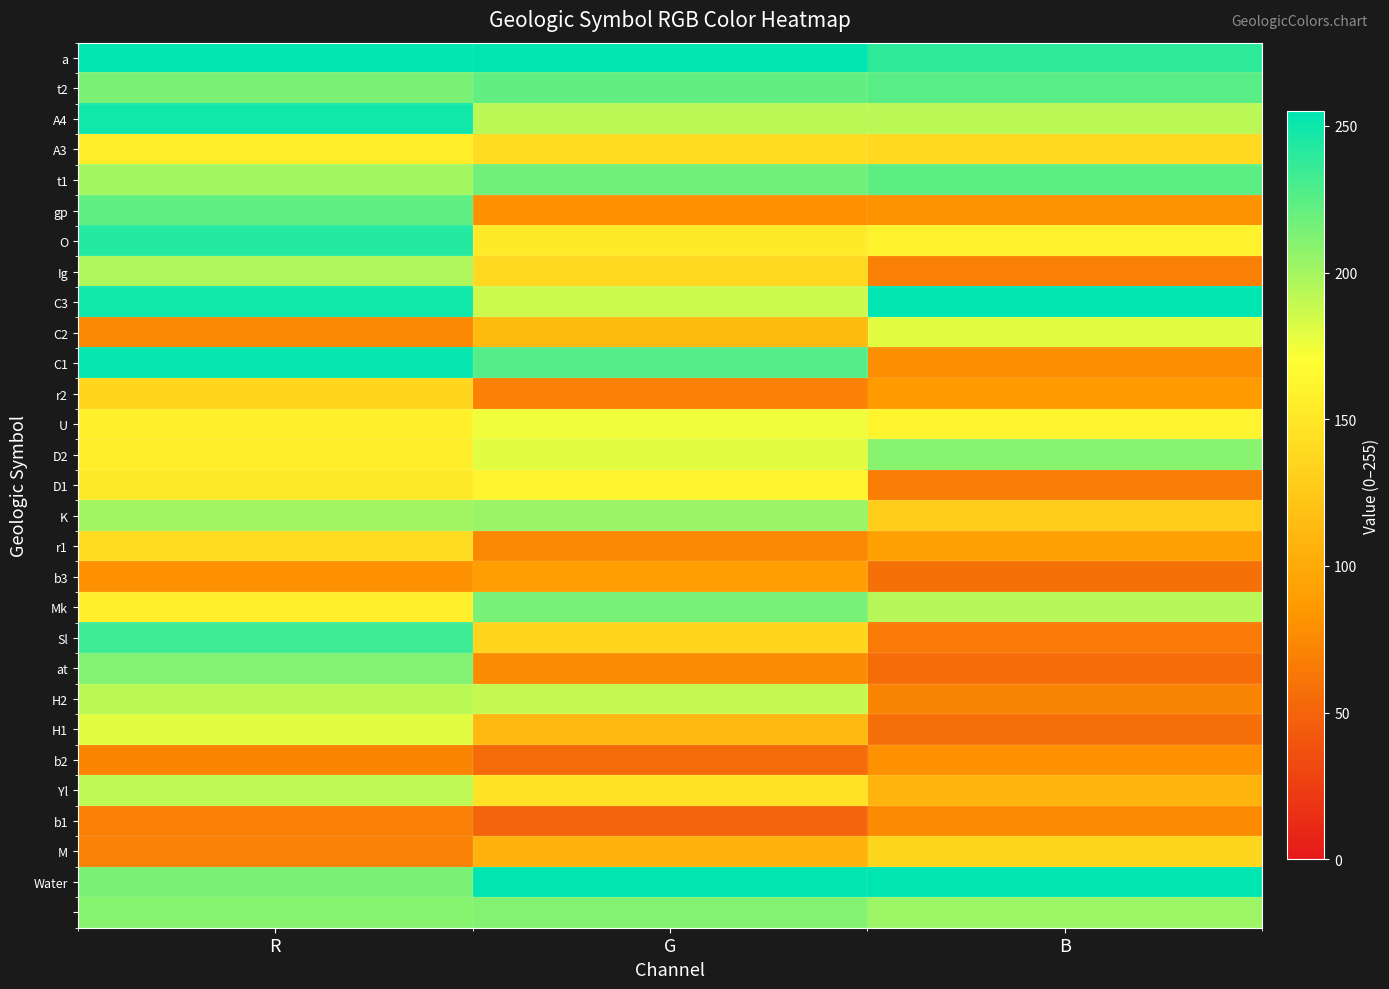

How many data points does each series have?

3